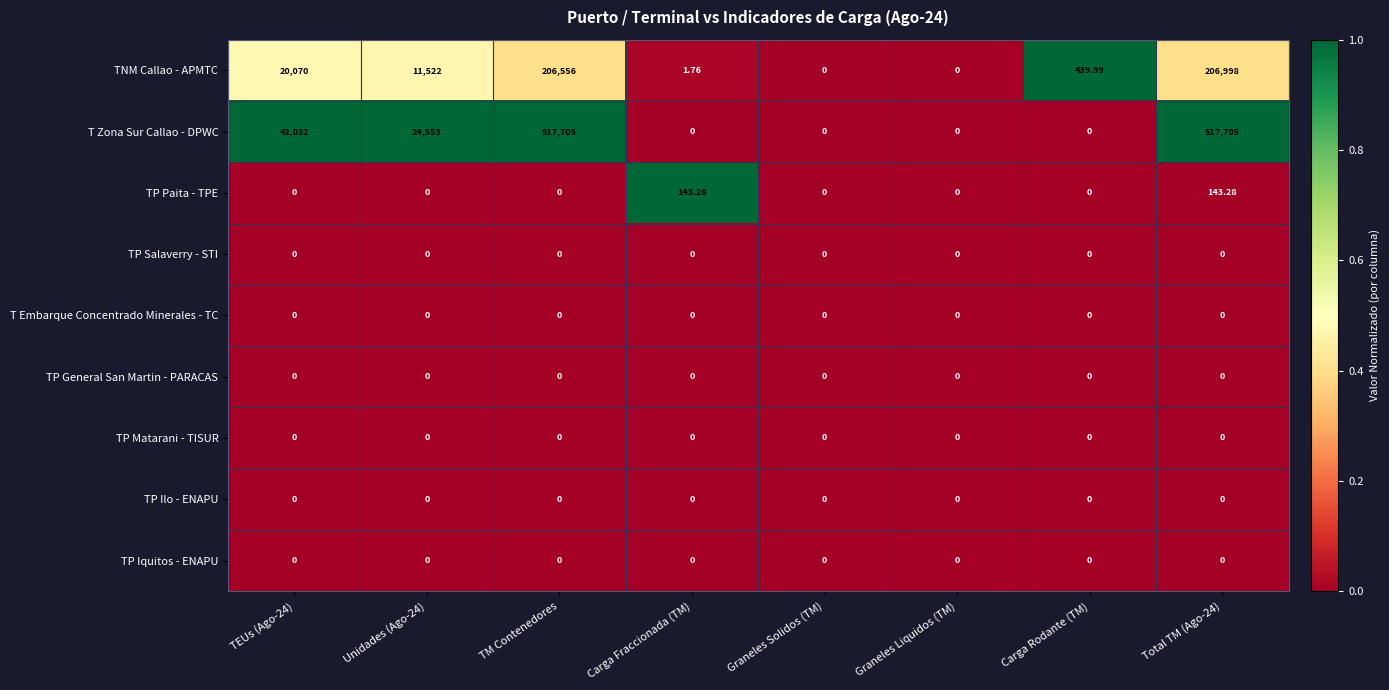

Which series has the largest total across all categories?

T Zona Sur Callao - DPWC